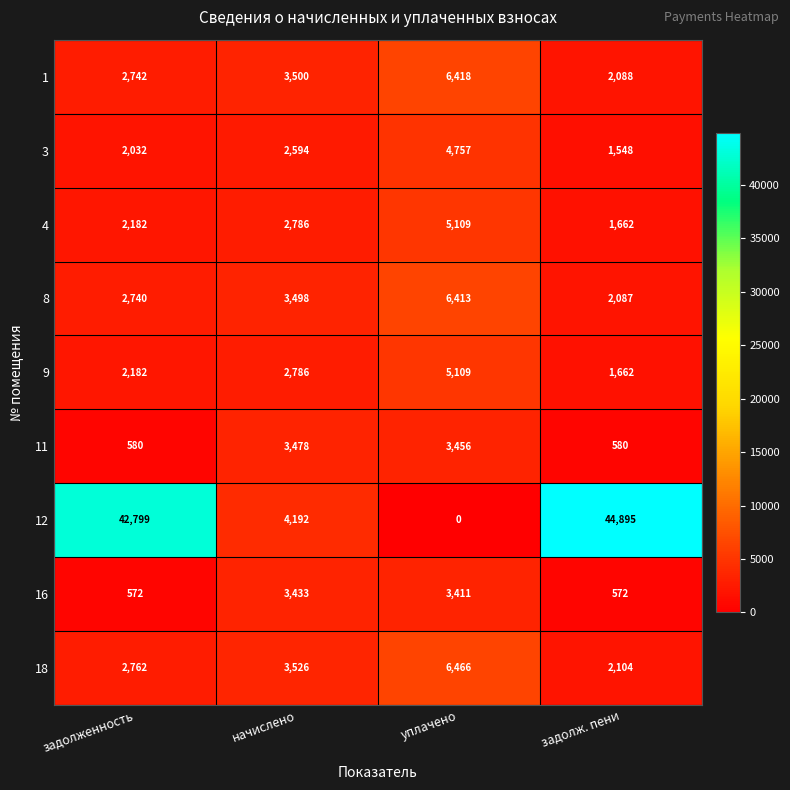

Is it true that 3 equals 2032 at задолженность?

True